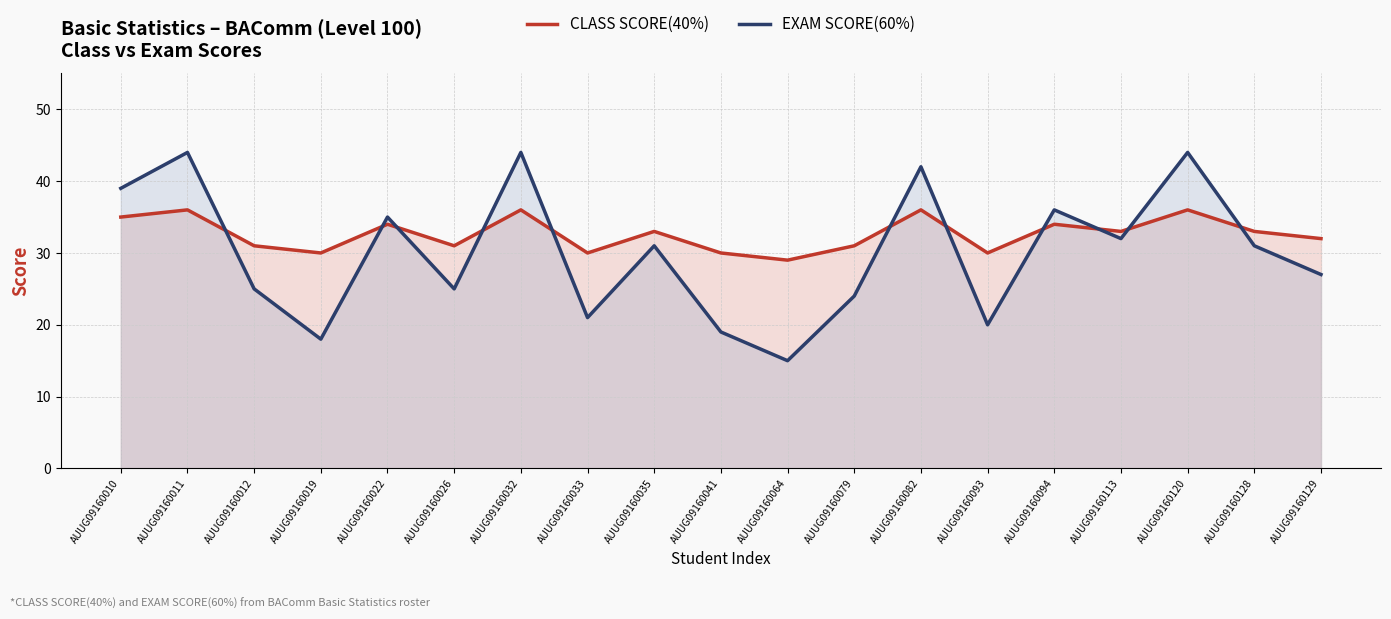

Which label corresponds to the smallest value in the chart?

AUUG09160064